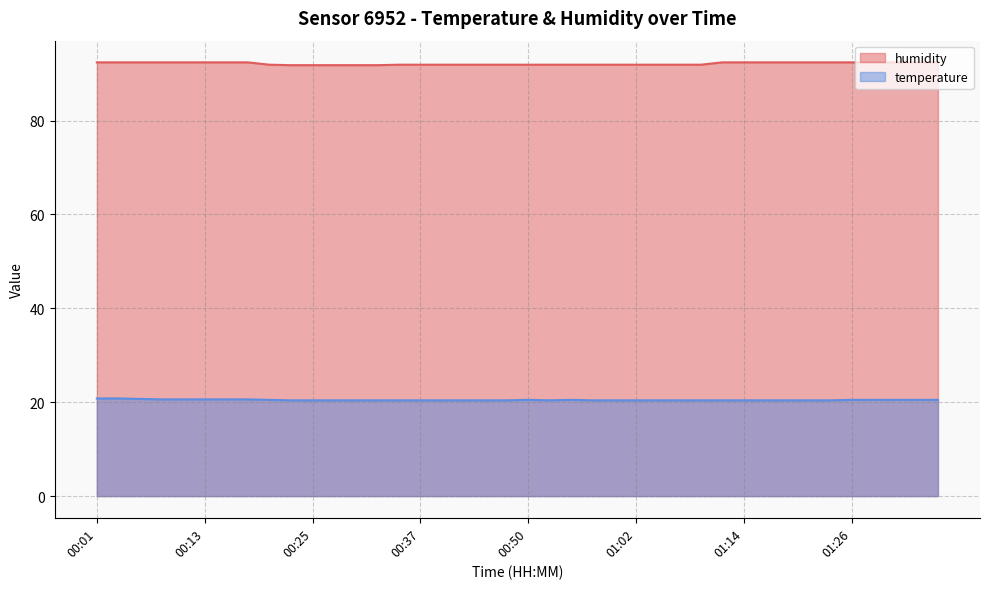

Which series changed the most between 00:42 and 01:07?

humidity